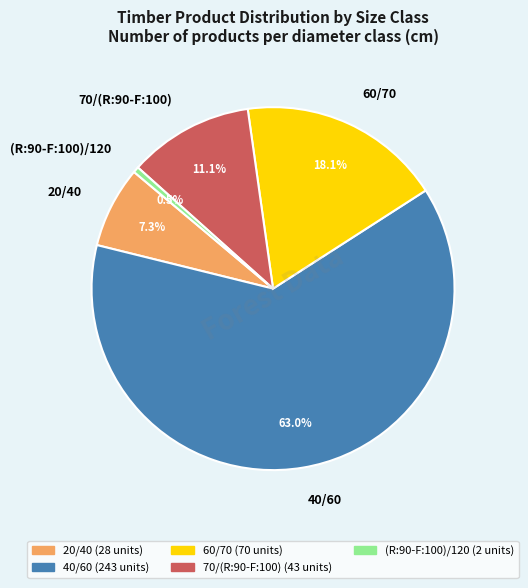

Rank the categories by value from lowest to highest.

(R:90-F:100)/120, 20/40, 70/(R:90-F:100), 60/70, 40/60